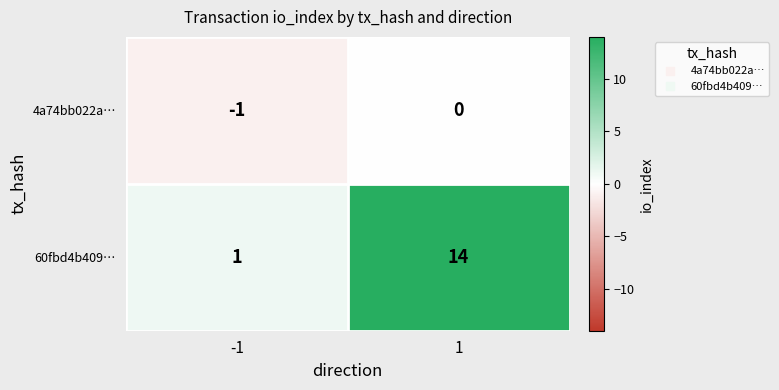

What is the difference between the highest and lowest values at -1?

2